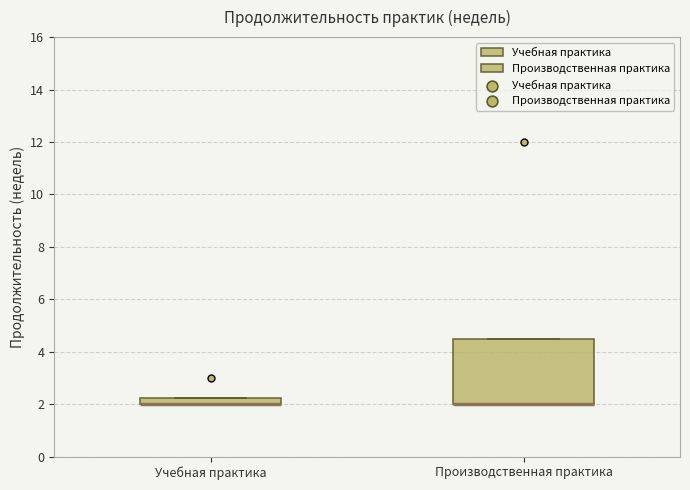

Which box is the tallest, from its lower edge to its upper edge?

Производственная практика